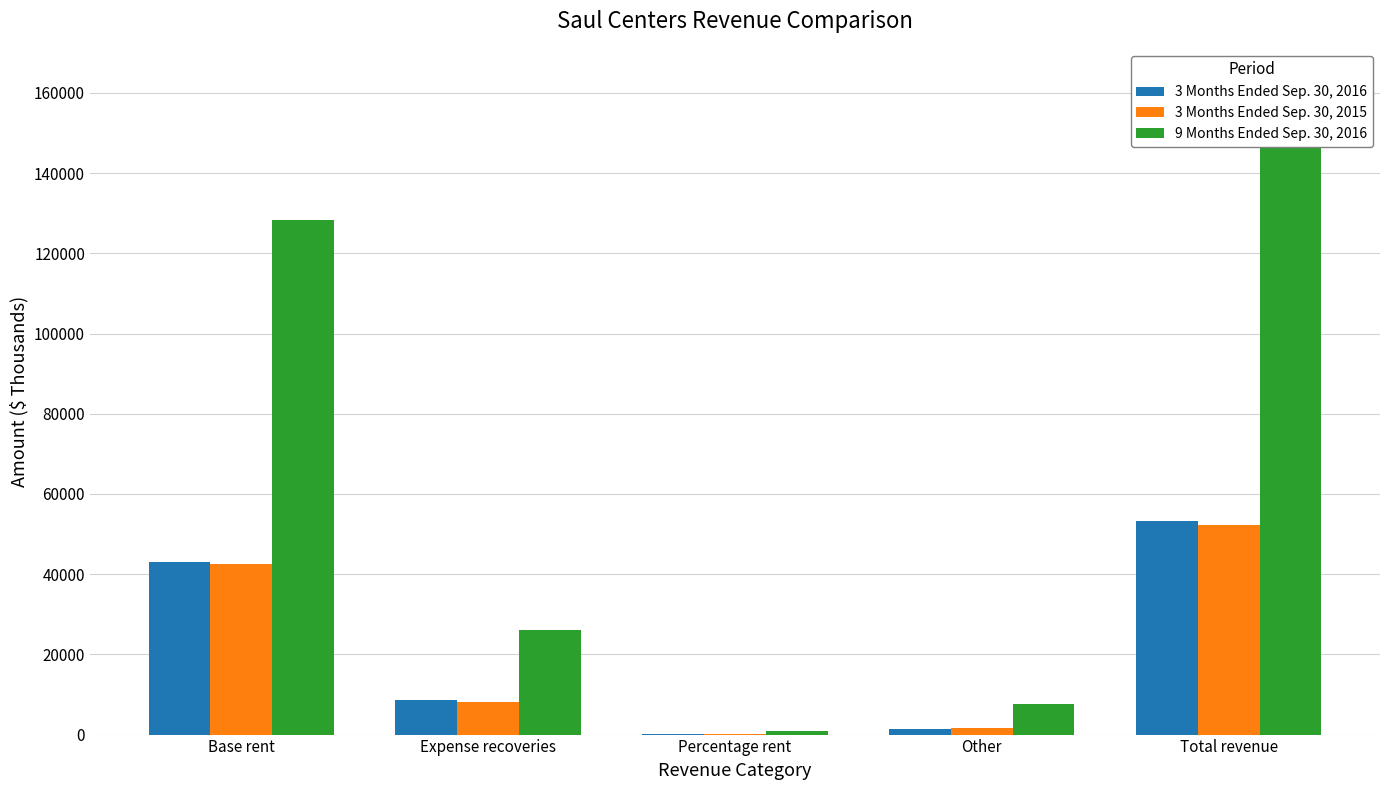

Which series has the largest total across all categories?

9 Months Ended Sep. 30, 2016